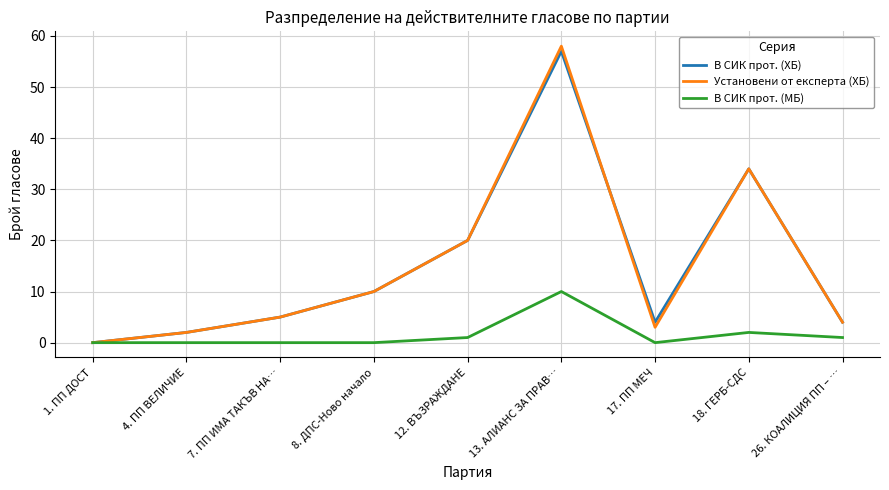

At which category is the sum across all series the highest?

13. АЛИАНС ЗА ПРАВ…